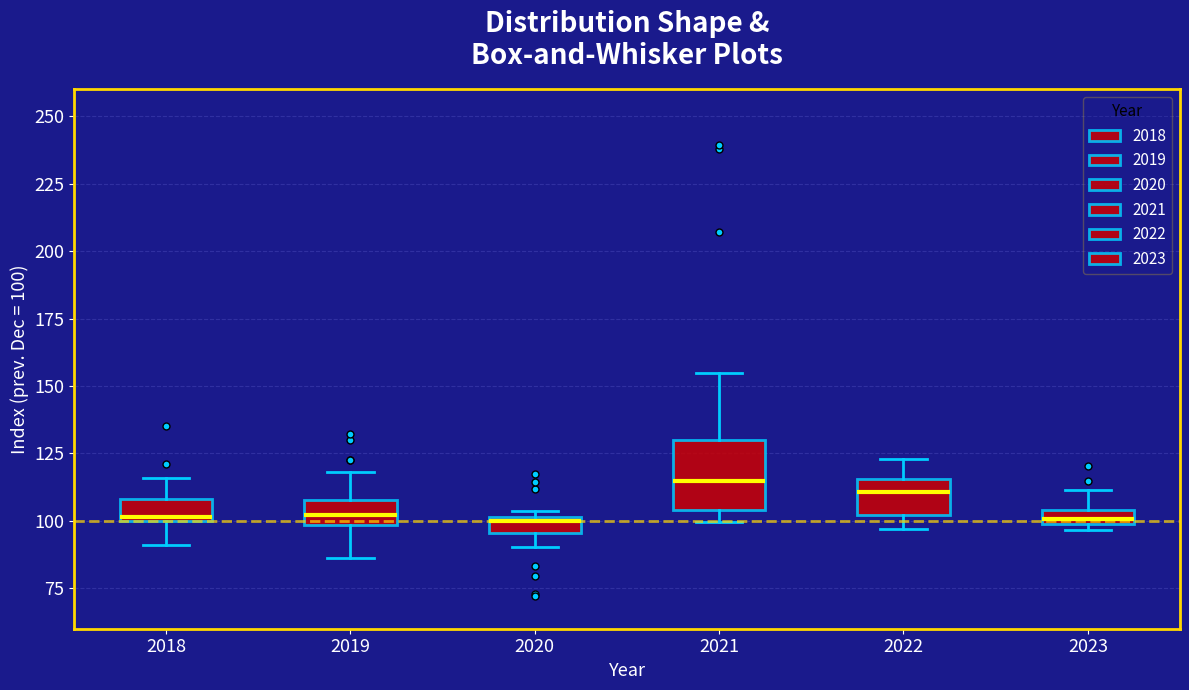

Where does the lower whisker of the box at x = 2020 end on the y-axis? The values are not printed on the chart, so give them approximately, as read against the axis.

90